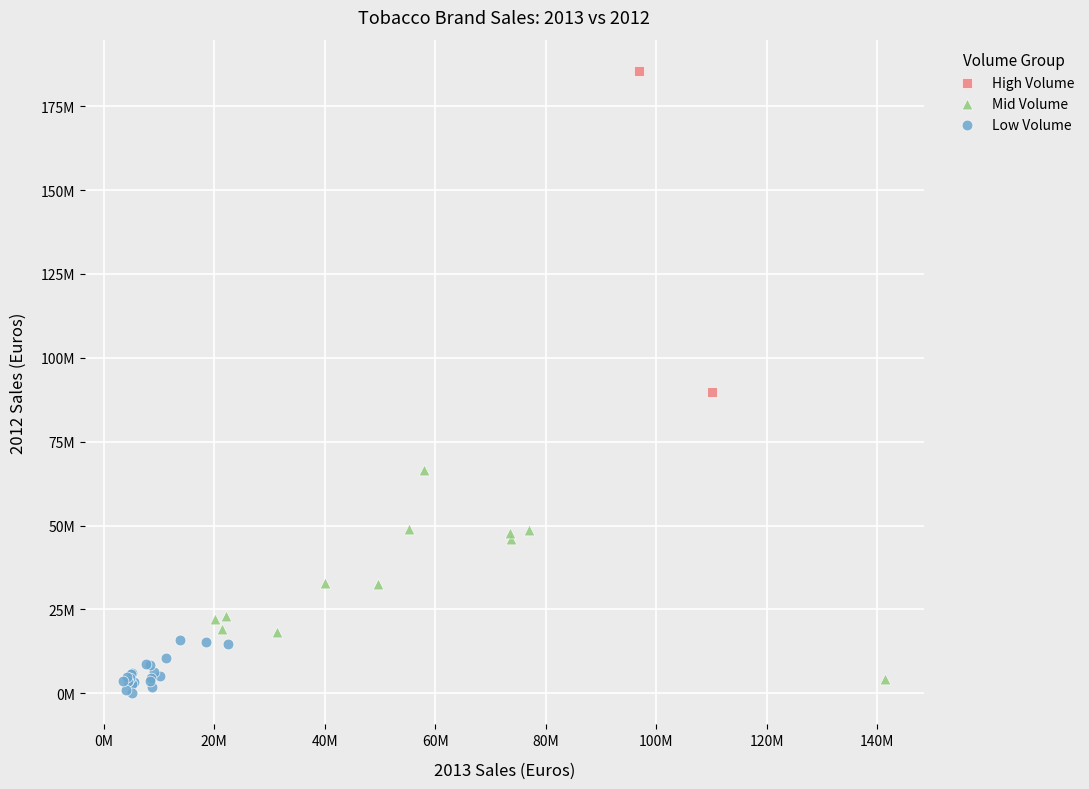

What are all the series names shown in the legend?

High Volume, Mid Volume, Low Volume